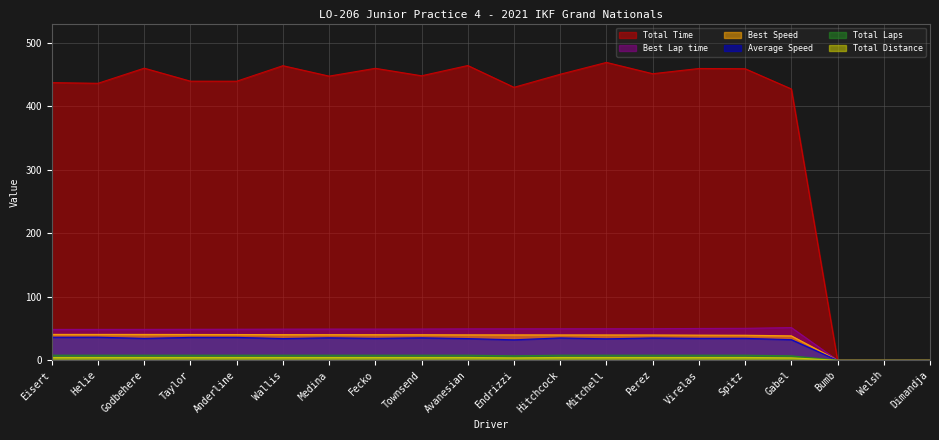

How many lines are shown in the chart?

6